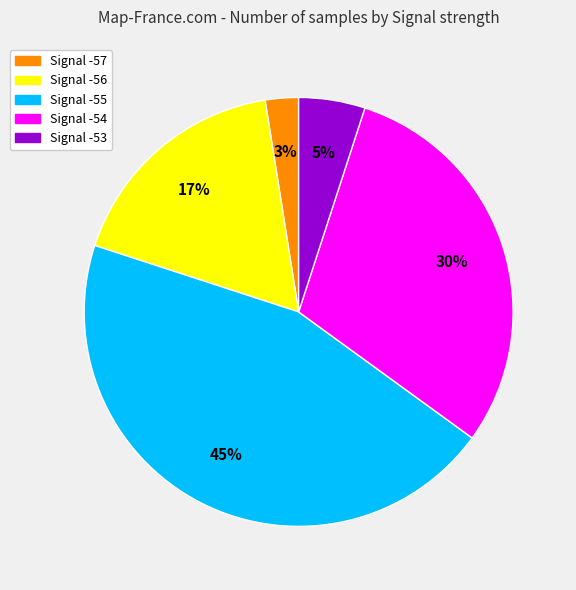

Is there any slice that represents more than half of the pie?

No